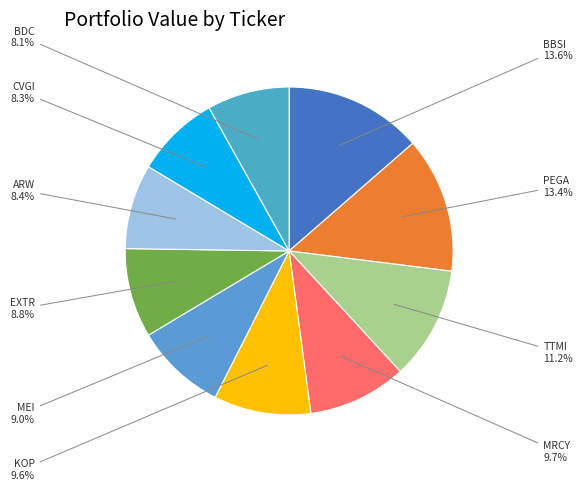

To the nearest percent, what percentage of the pie is CVGI?

8%